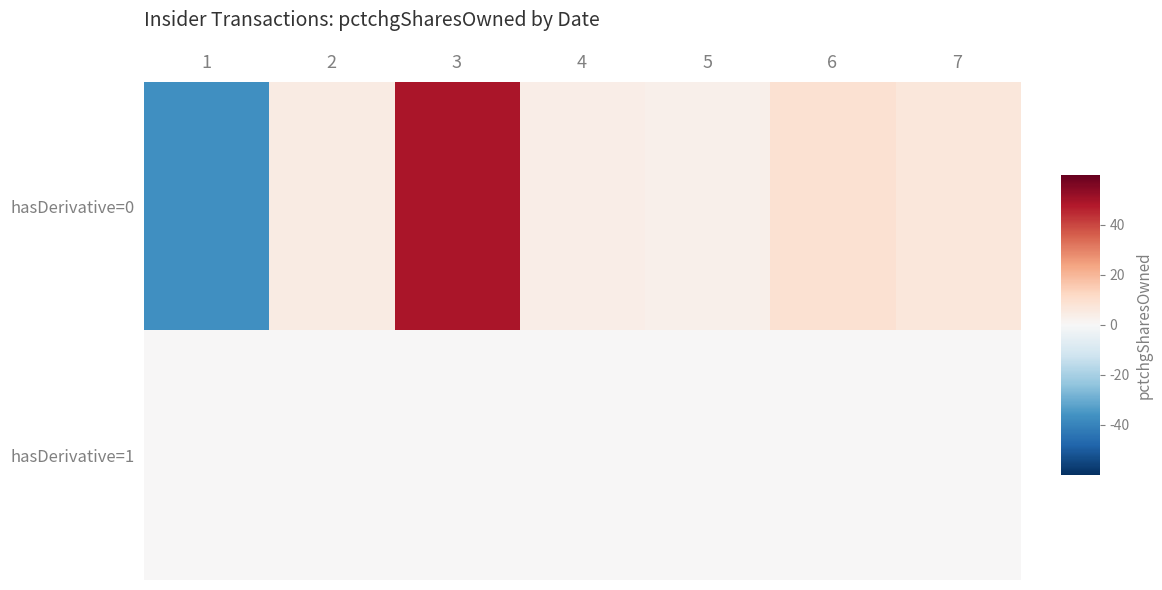

Rank the series by their maximum value, from lowest to highest.

hasDerivative=1, hasDerivative=0